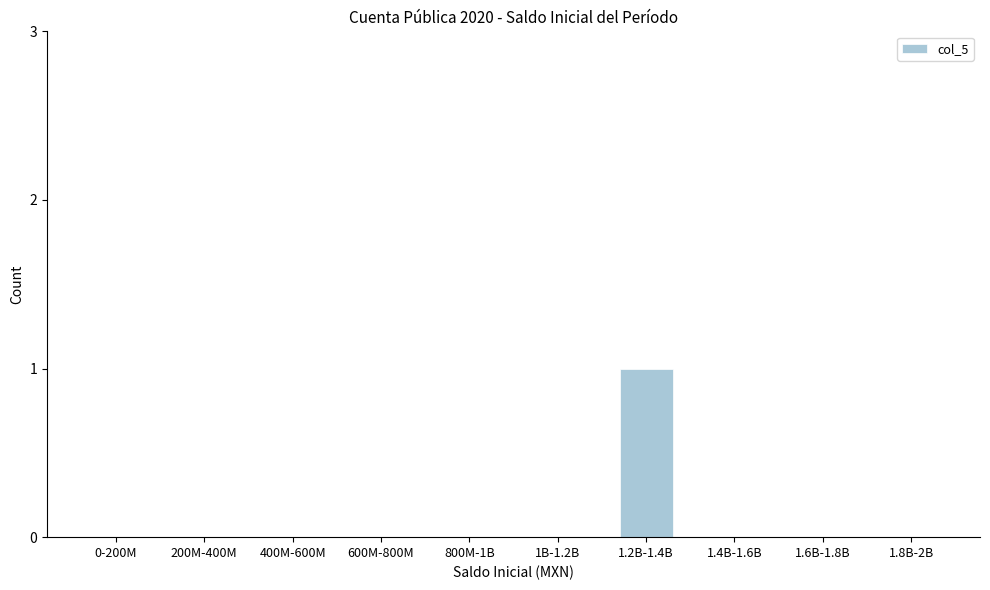

Reading right to left, what are all the values shown in this chart?

1.8B-2B=0	1.6B-1.8B=0	1.4B-1.6B=0	1.2B-1.4B=1	1B-1.2B=0	800M-1B=0	600M-800M=0	400M-600M=0	200M-400M=0	0-200M=0